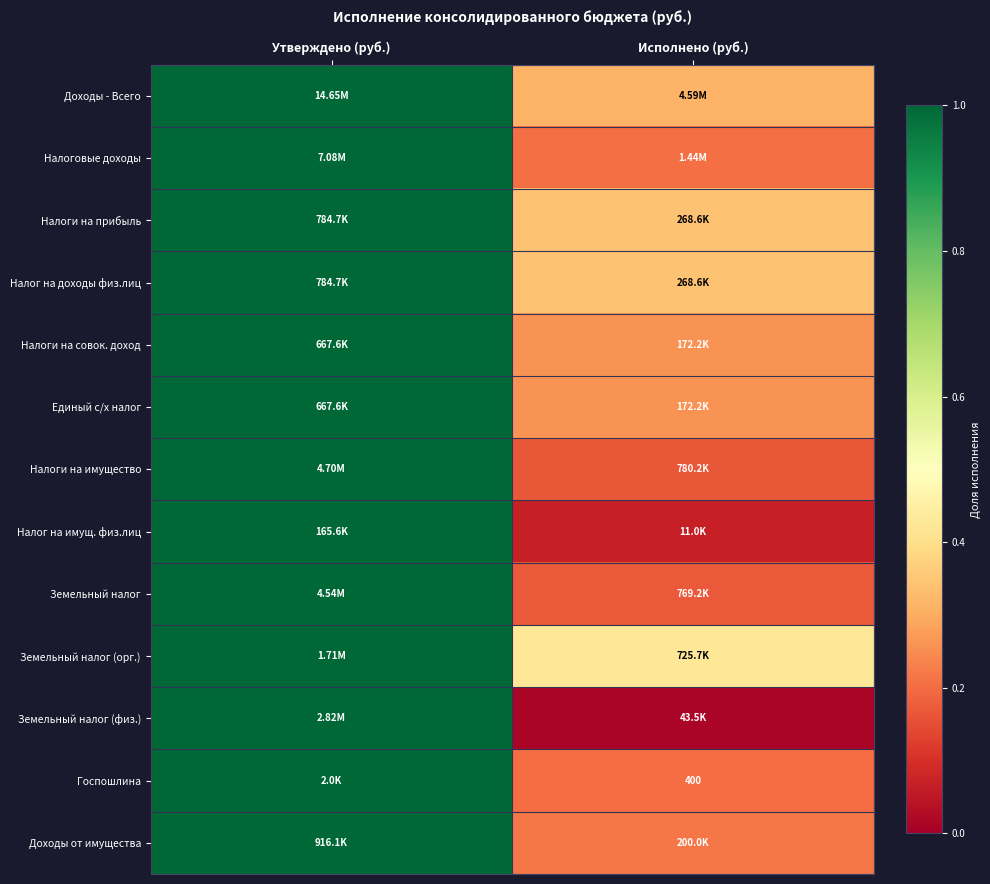

At which label does Налоги на имущество reach its peak?

Утверждено (руб.)